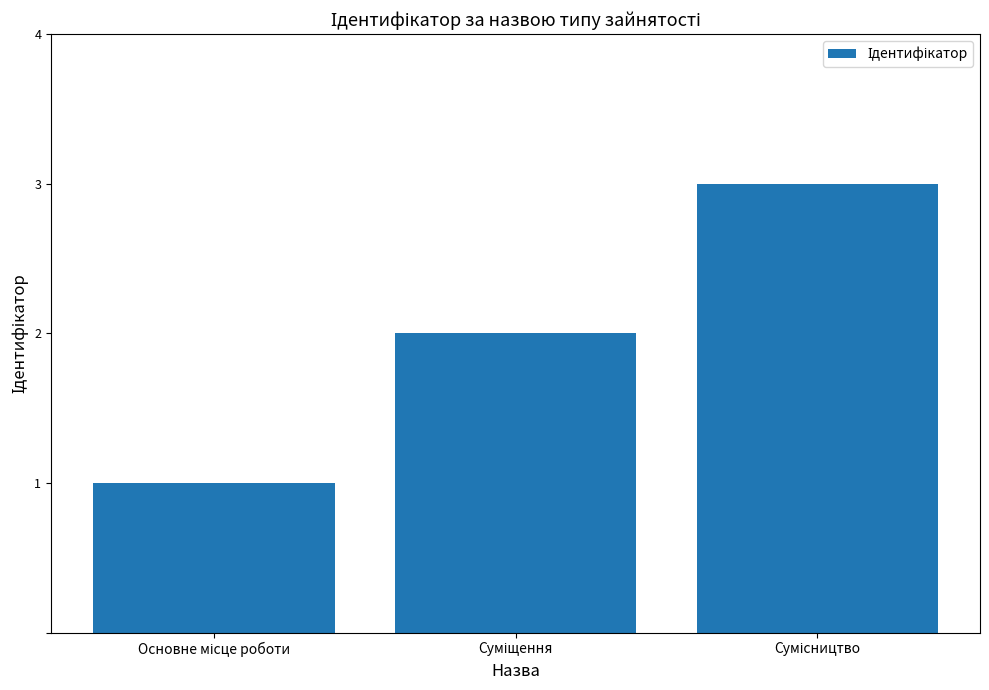

Reading left to right, extract all data points from this chart.

1	2	3